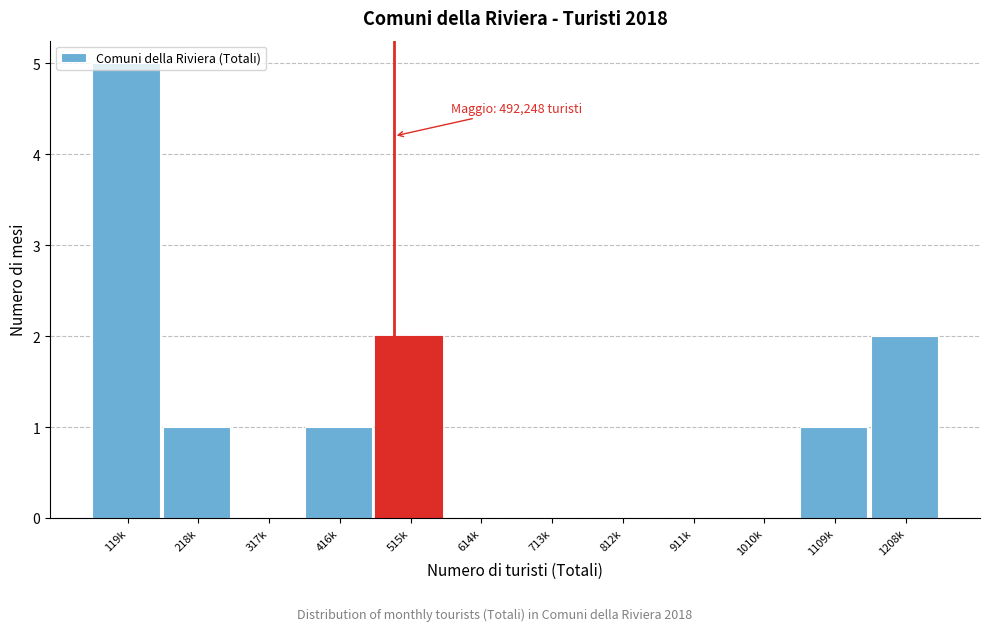

What is the change in value from 317k to 416k?

+1